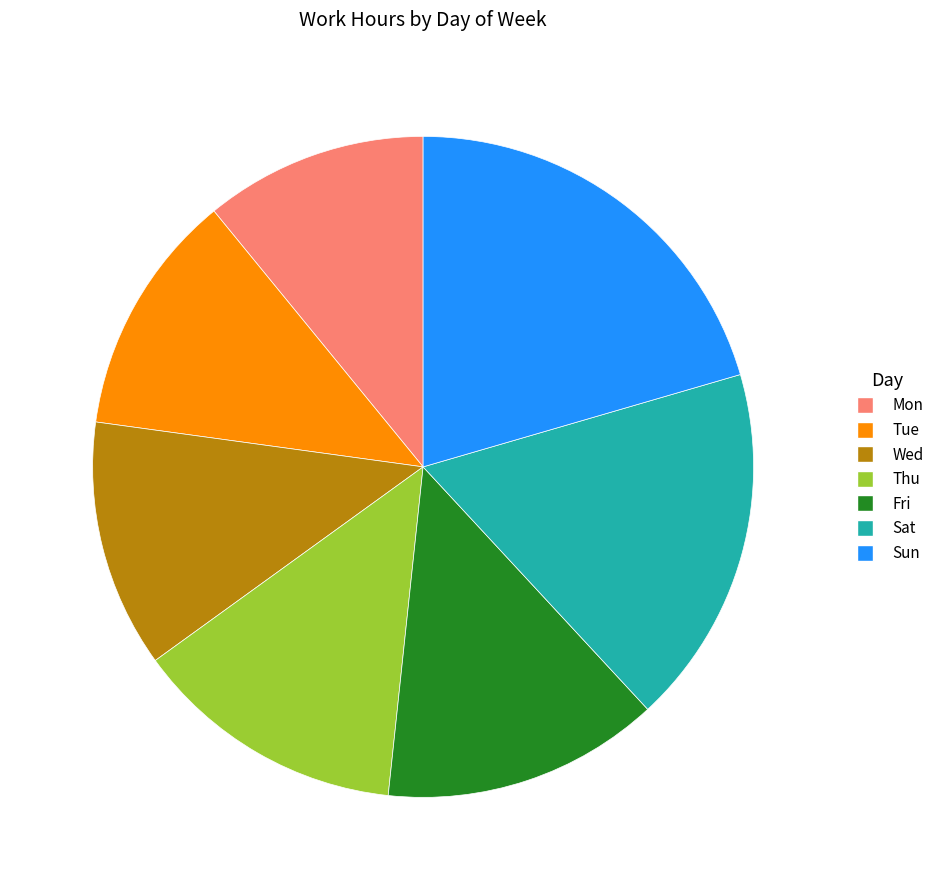

Which slice is the smallest?

Mon